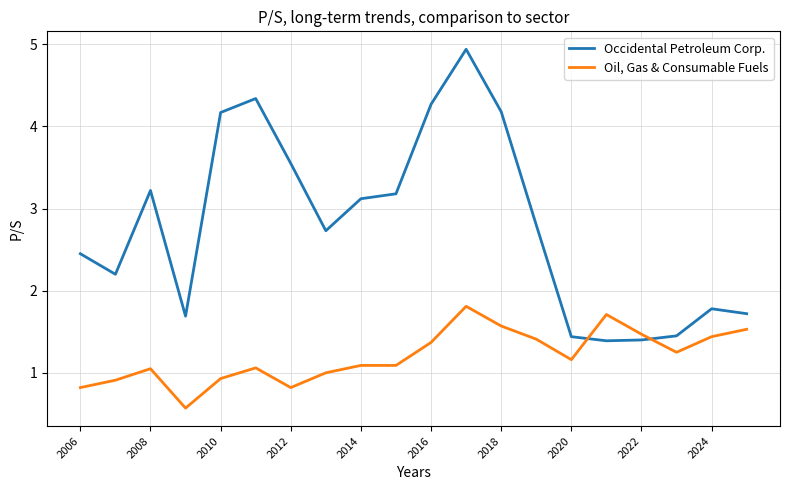

What is the highest value of the Occidental Petroleum Corp. series?

4.9